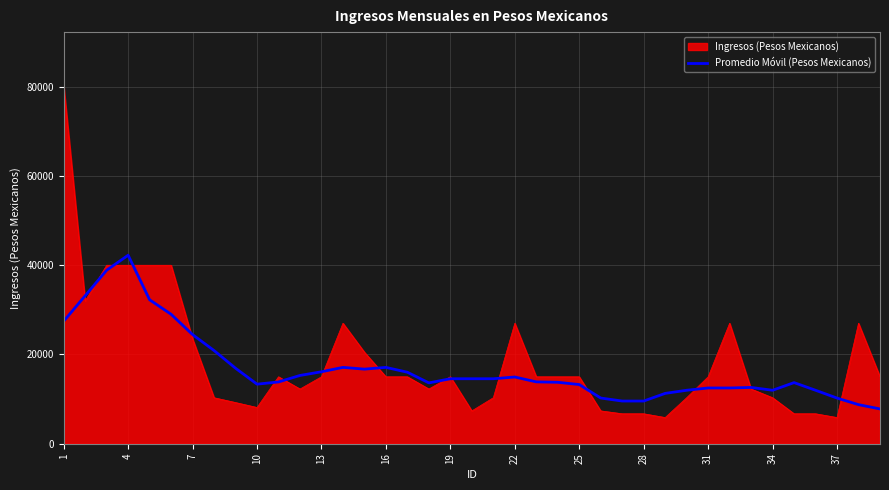

Rank the series by their maximum value, from lowest to highest.

Promedio Móvil (Pesos Mexicanos), Ingresos (Pesos Mexicanos)